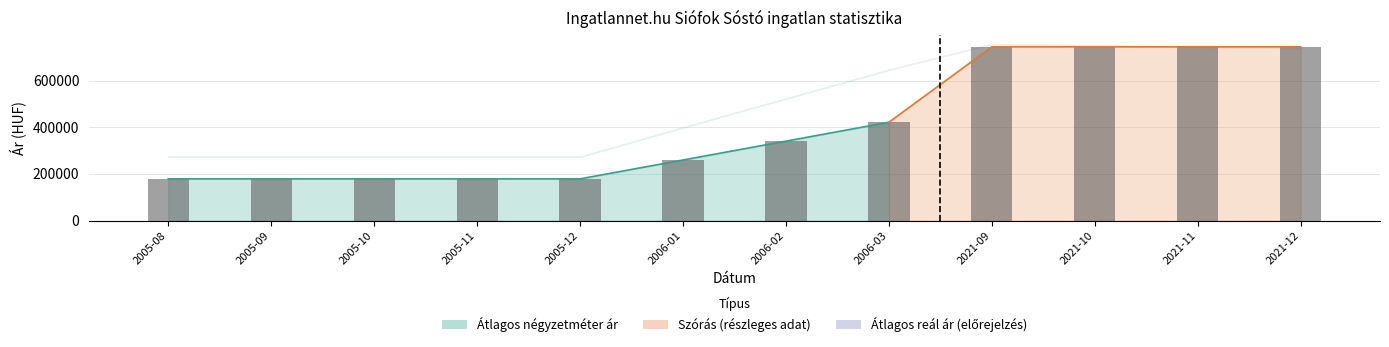

What value does the data have at 2021-12?

744897